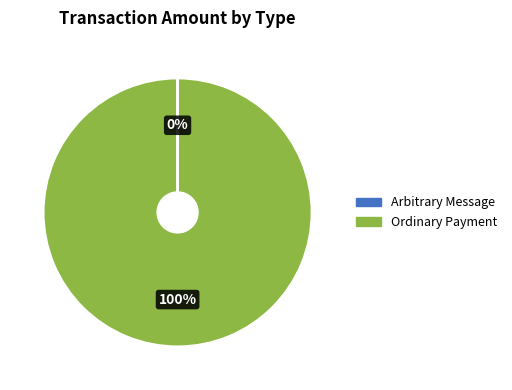

The Ordinary Payment slice represents 93% of the pie. True or false?

False